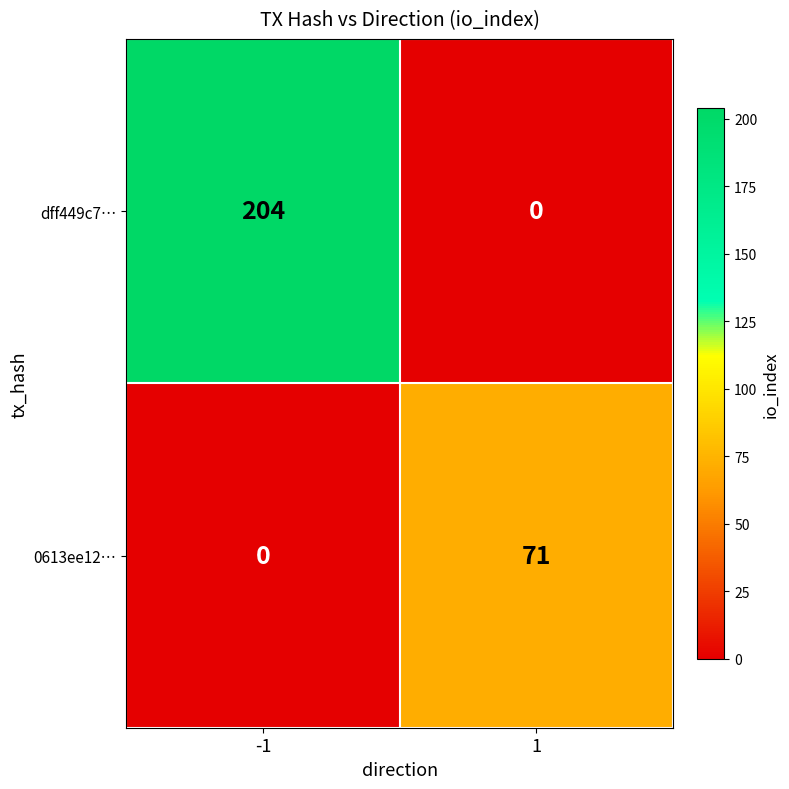

What is the difference between the maximum and minimum values in the dff449c7… series?

204